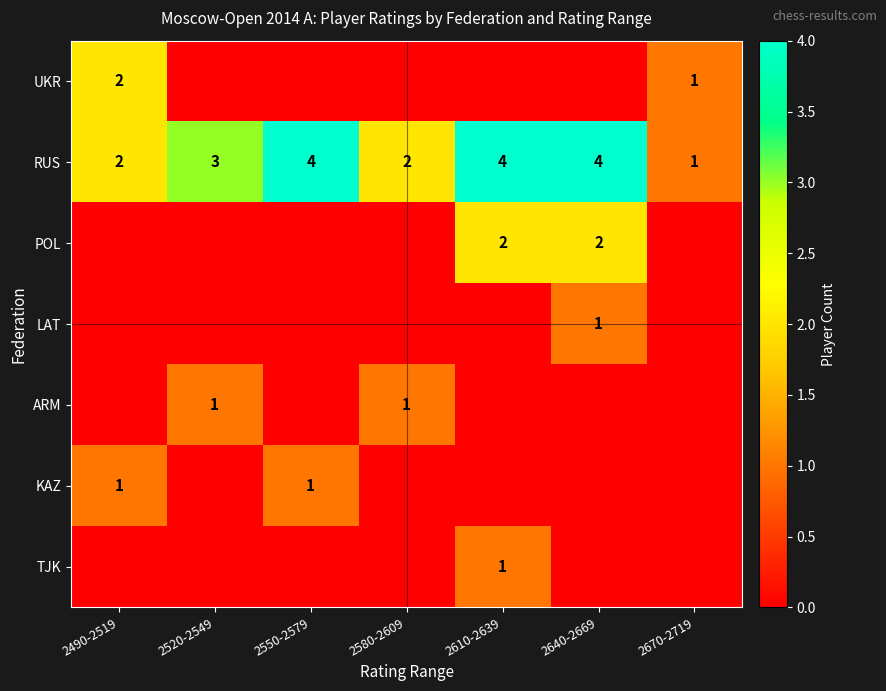

At which category is the sum across all series the highest?

2610-2639